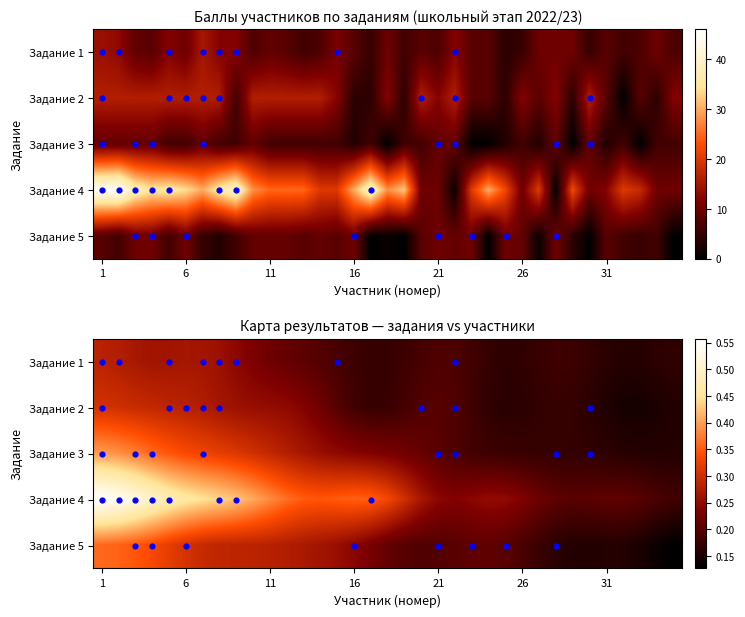

What is the sum of the Задание 5 values at 3 and 23?

20